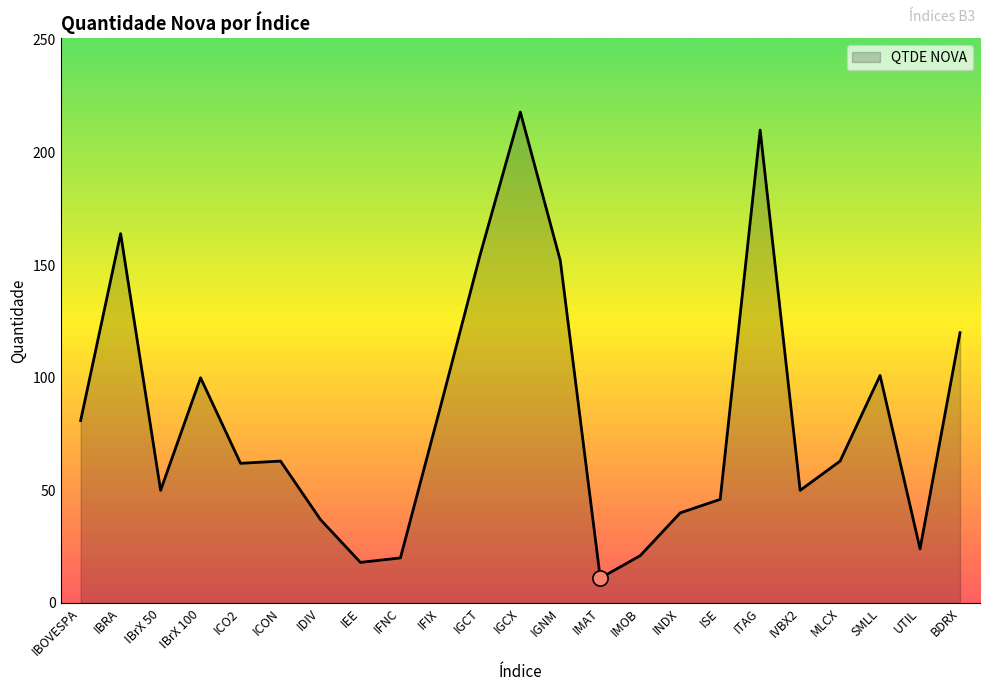

Between SMLL and IFNC, which is larger?

SMLL